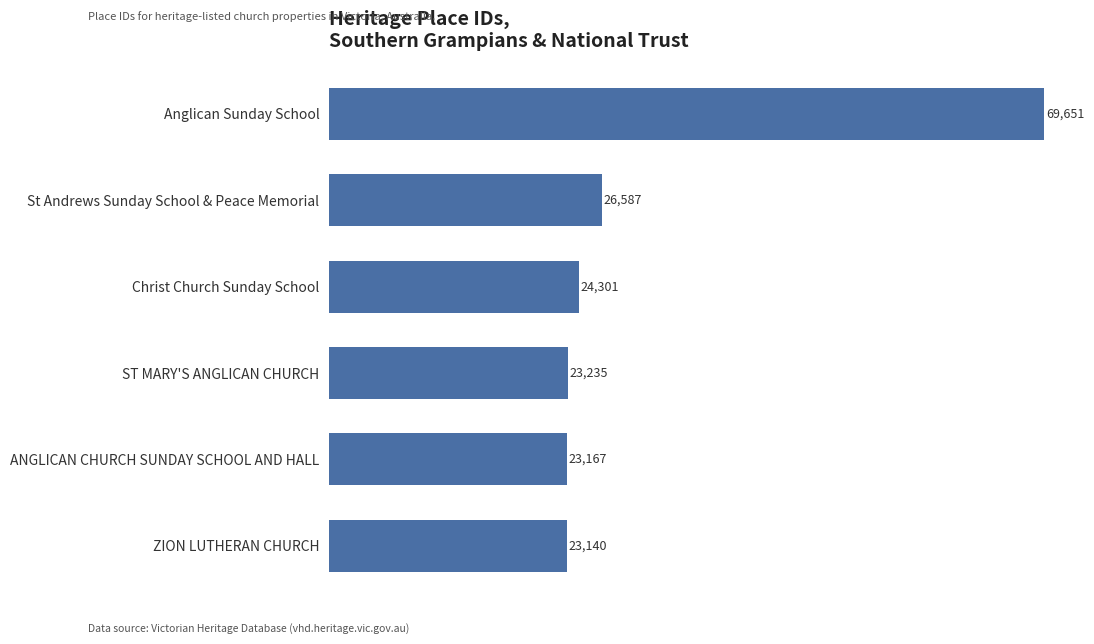

Is it true that the value at ANGLICAN CHURCH SUNDAY SCHOOL AND HALL is 31742?

False